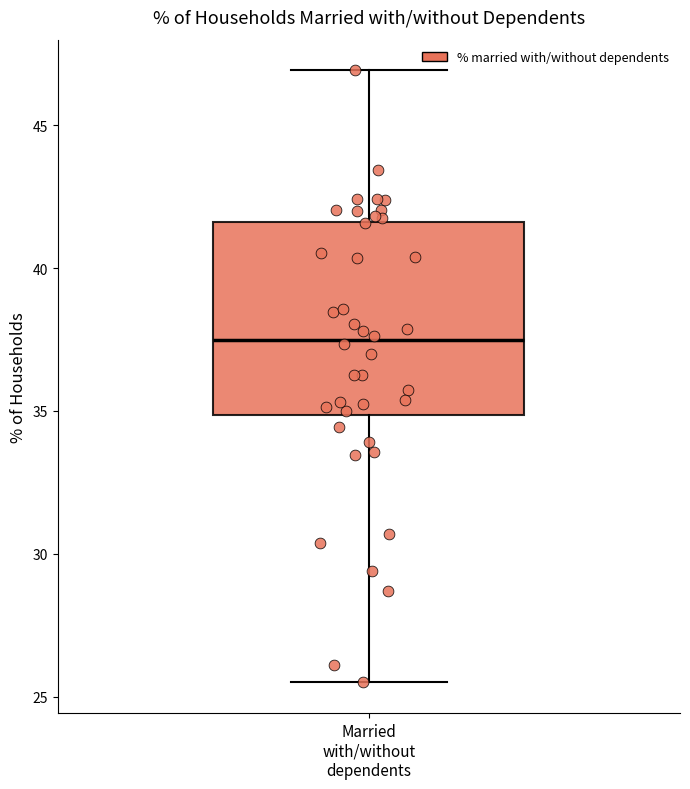

Transcribe this box plot: give where the median line is, the range the box spans, and where the two whiskers end, as read against the y-axis. The values are not printed on the chart, so give them approximately, as read against the axis.

median 37.5, box 35.0 to 41.5, whiskers 25.5 to 47.0